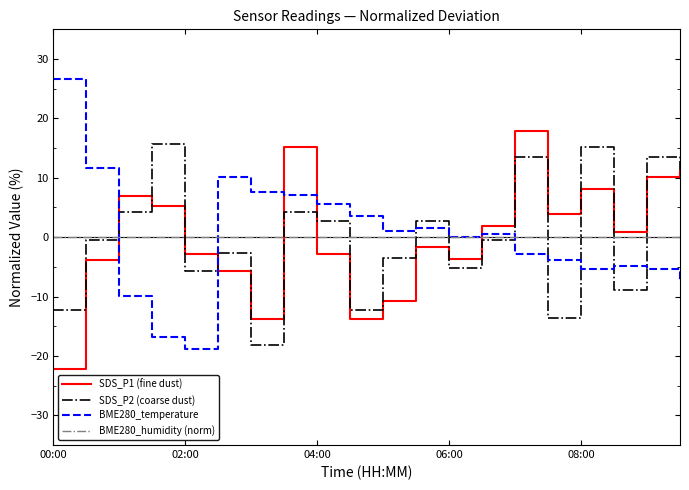

Is this an area chart (filled region under the line)?

No